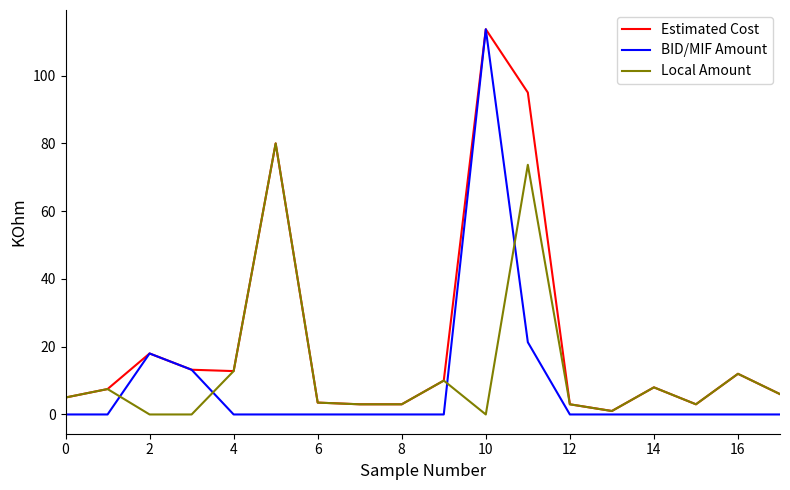

Which series has the widest spread of values?

BID/MIF Amount